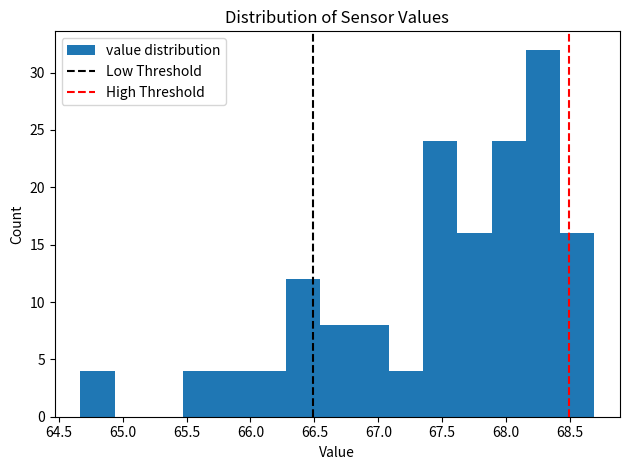

Which range on the x-axis has the tallest bar?

68.15 to 68.40